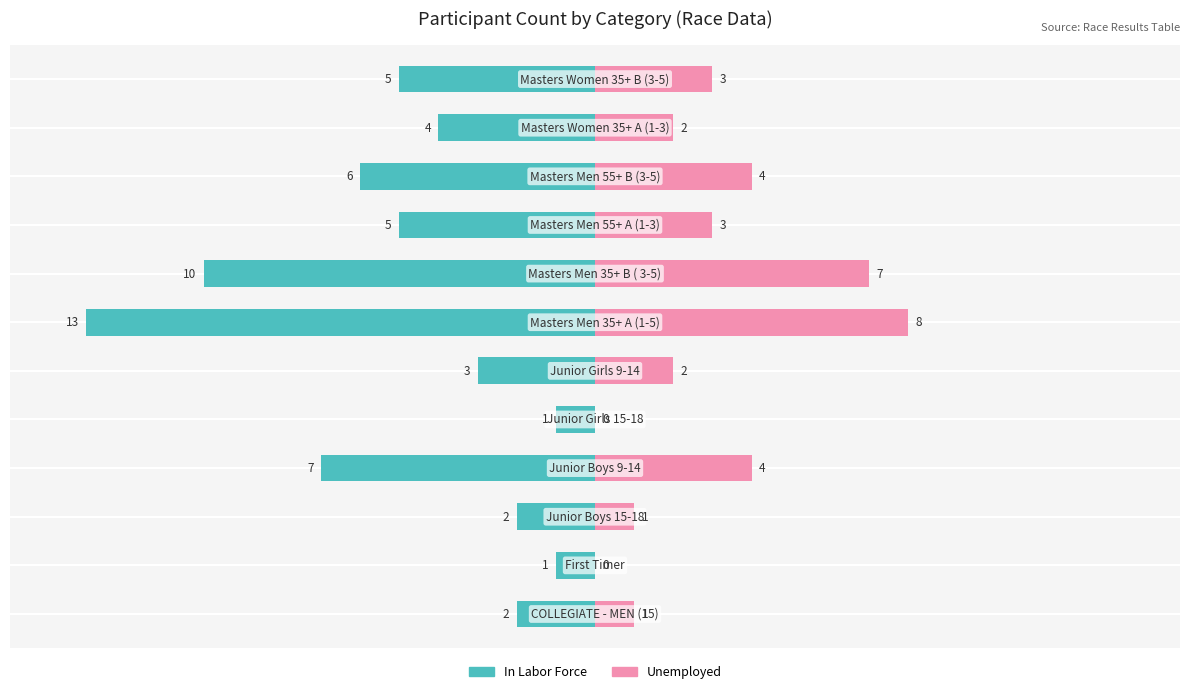

How many bars are there in each group?

2